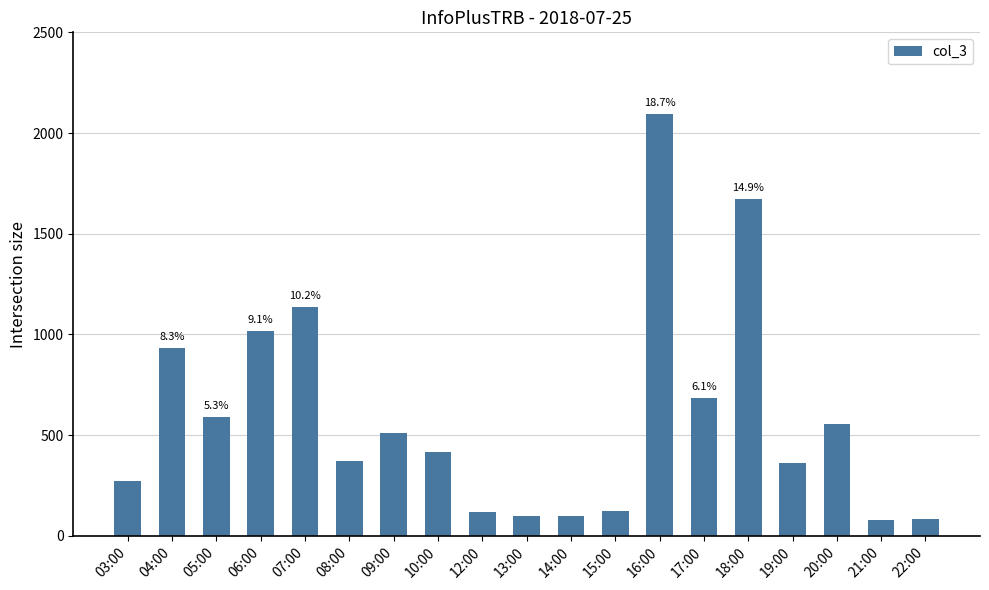

At which label does the data first exceed 418?

04:00